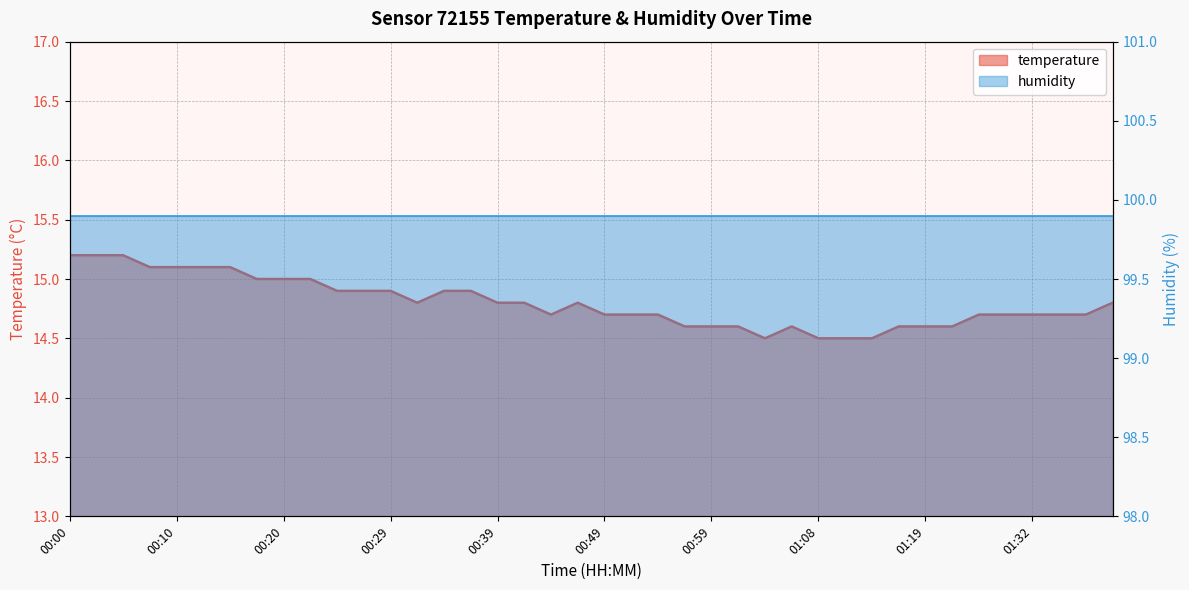

What is the difference between the second highest and second lowest values?

0.7